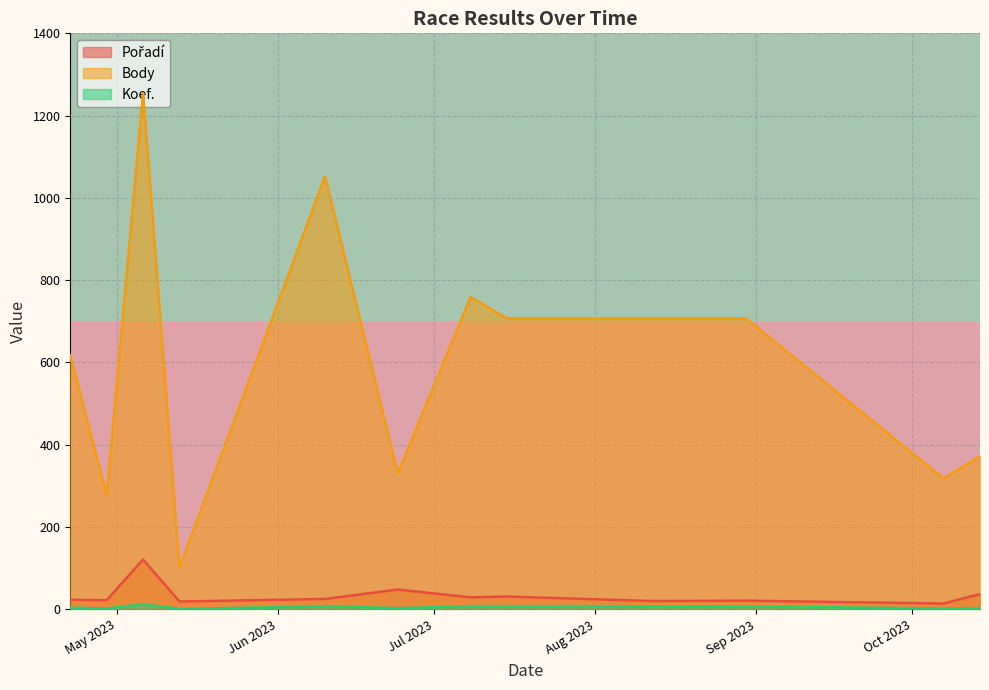

What is the difference between the maximum and second lowest values in the Pořadí series?

102